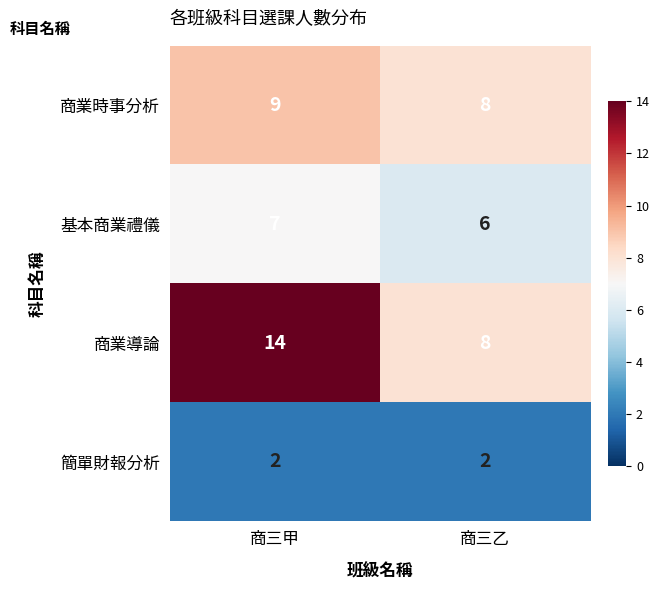

How many data points does each series have?

2